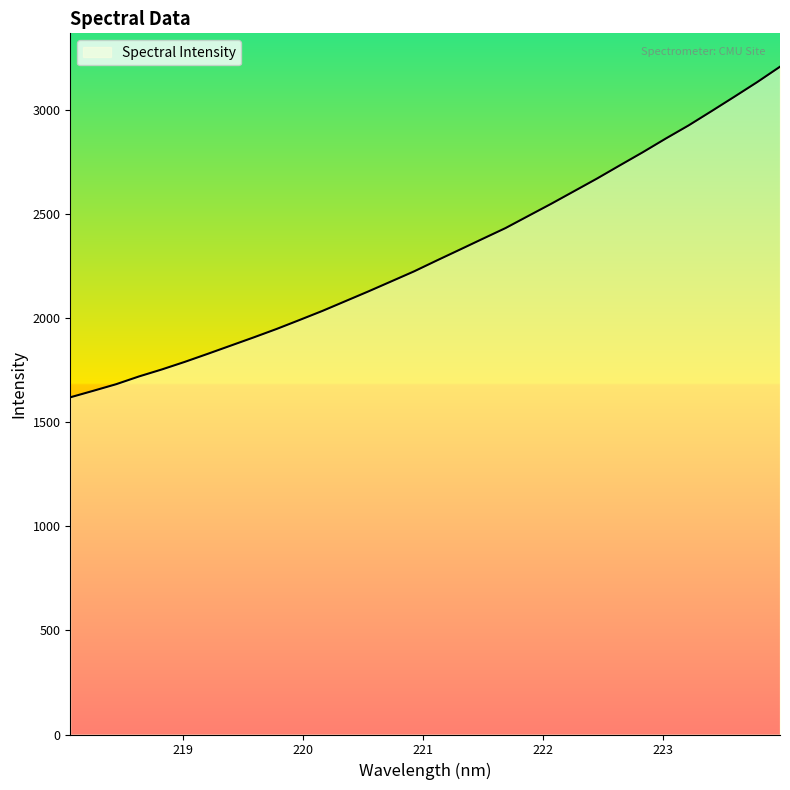

What is the greatest value displayed?

3206.6